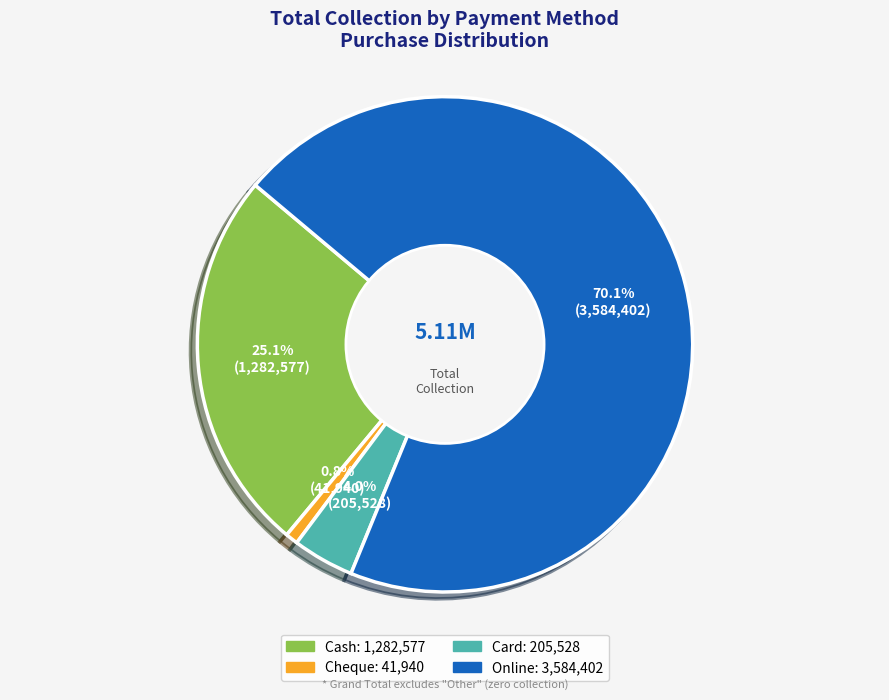

How many slices are in this pie chart?

4